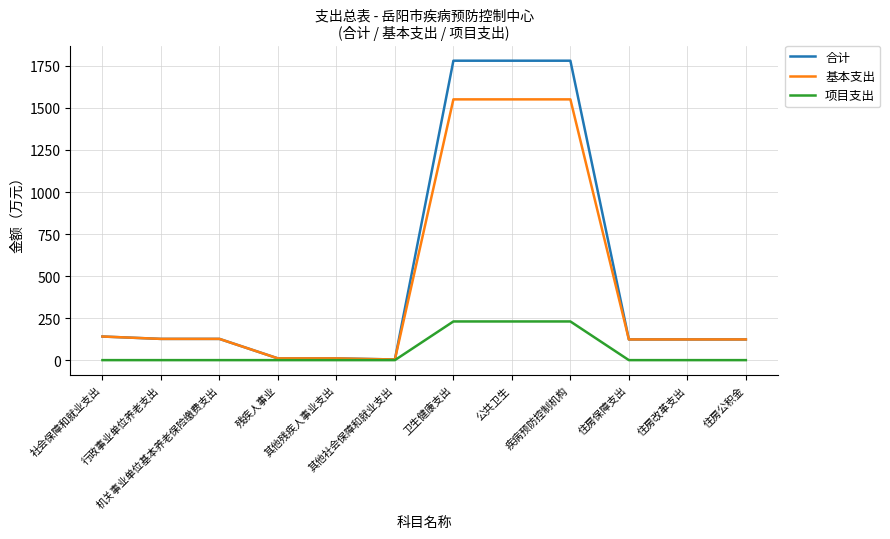

Which series has the largest range (max minus min)?

合计